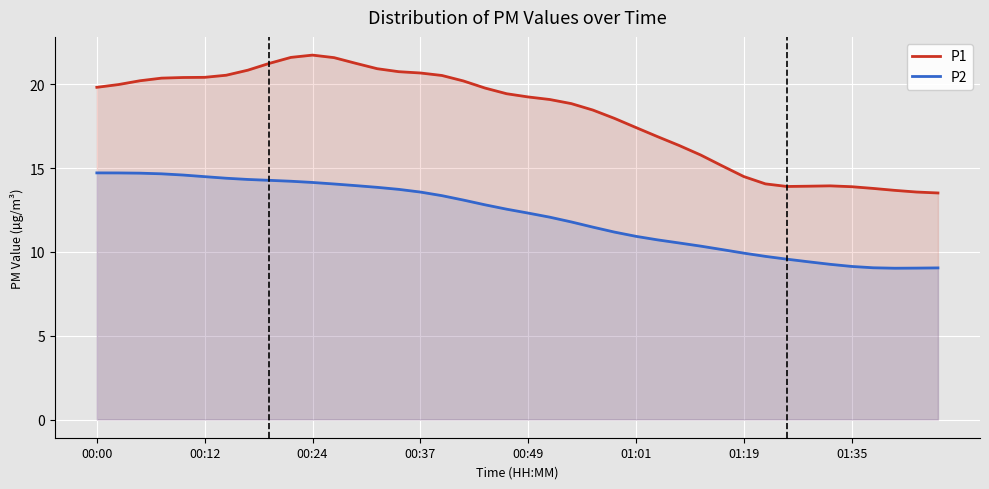

What position from the left is 34?

35